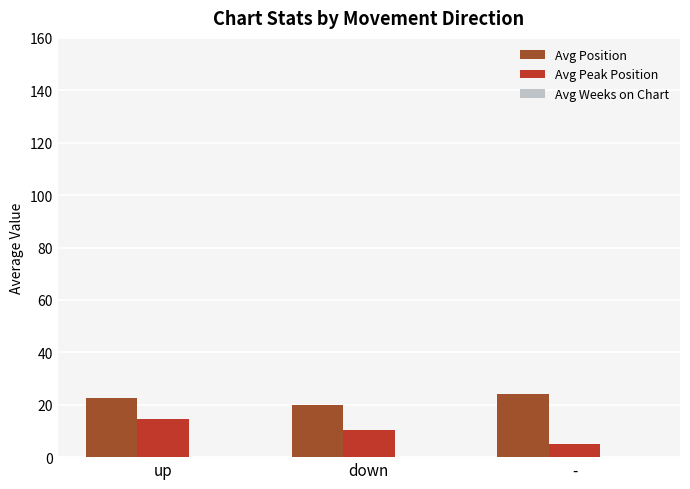

What is the label of the 1st bar from the left?

up